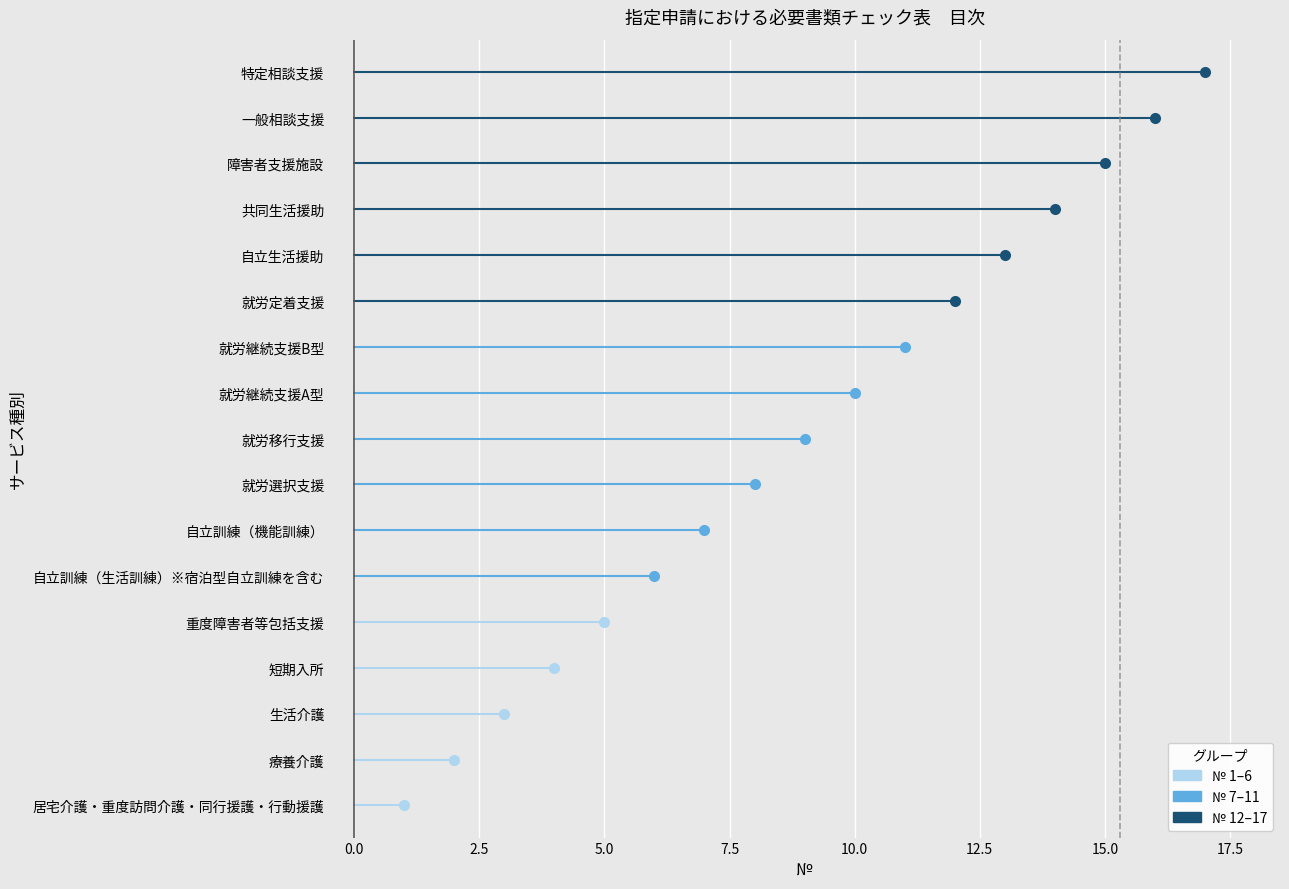

True or false: the data shows 24 at 特定相談支援.

False